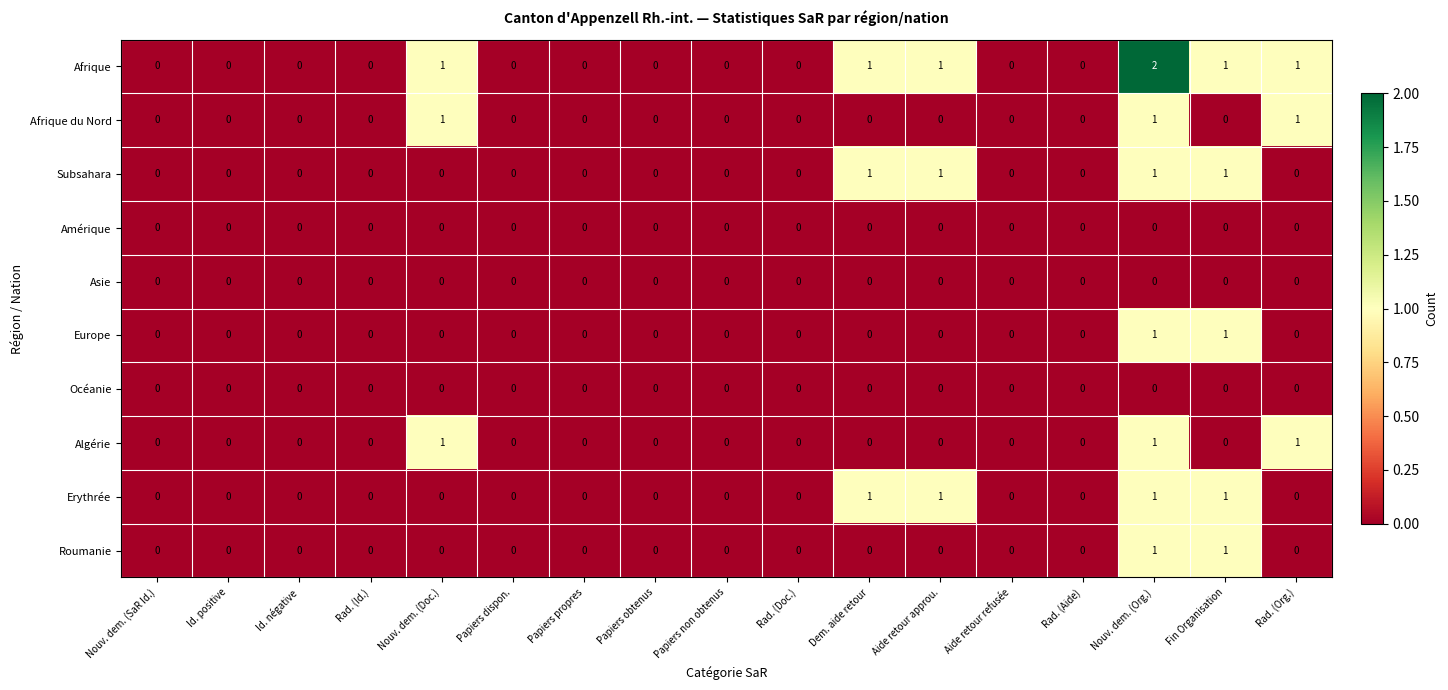

What is the sum of all Afrique values?

7